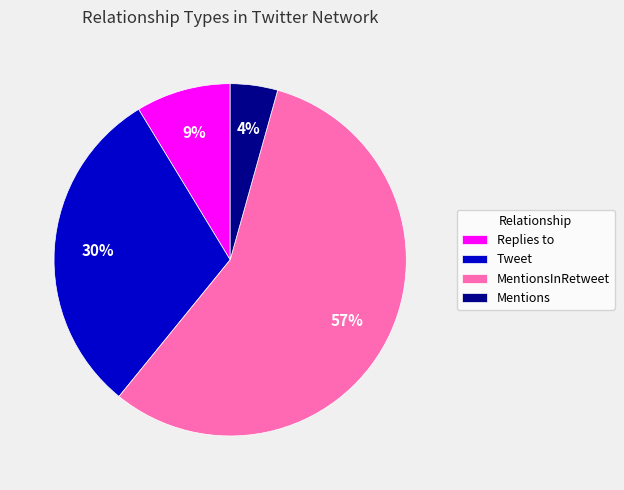

Between Mentions and Tweet, which is larger?

Tweet